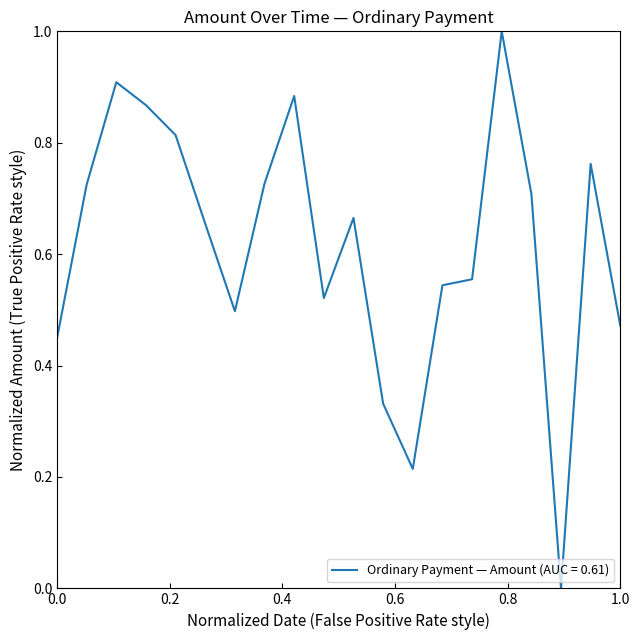

What is the maximum value shown in the chart?

1.0